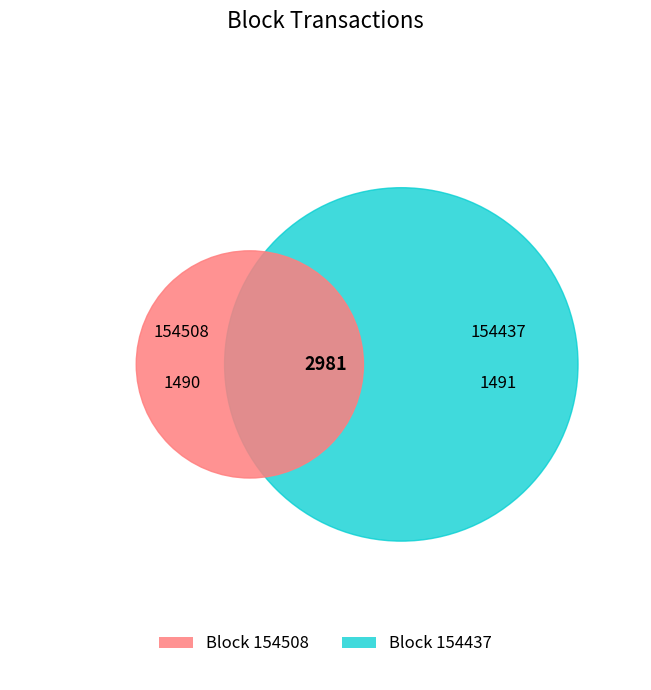

What is the smallest slice in the pie chart?

154508